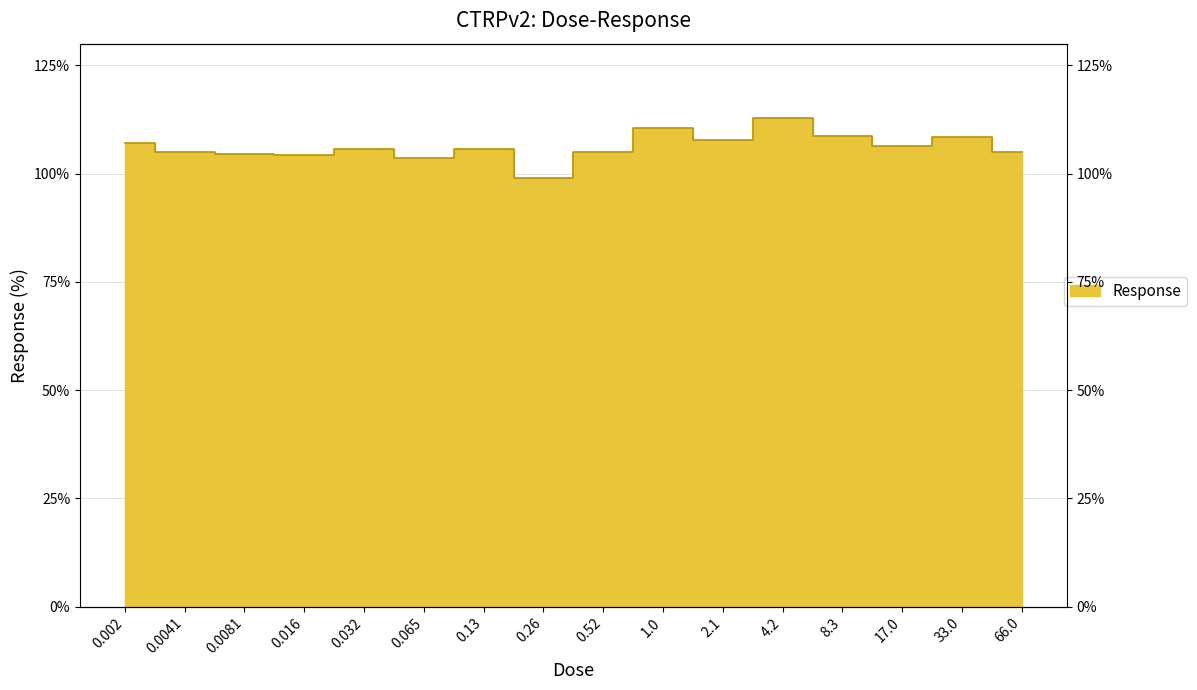

True or false: the data shows 63.2 at 33.0.

False